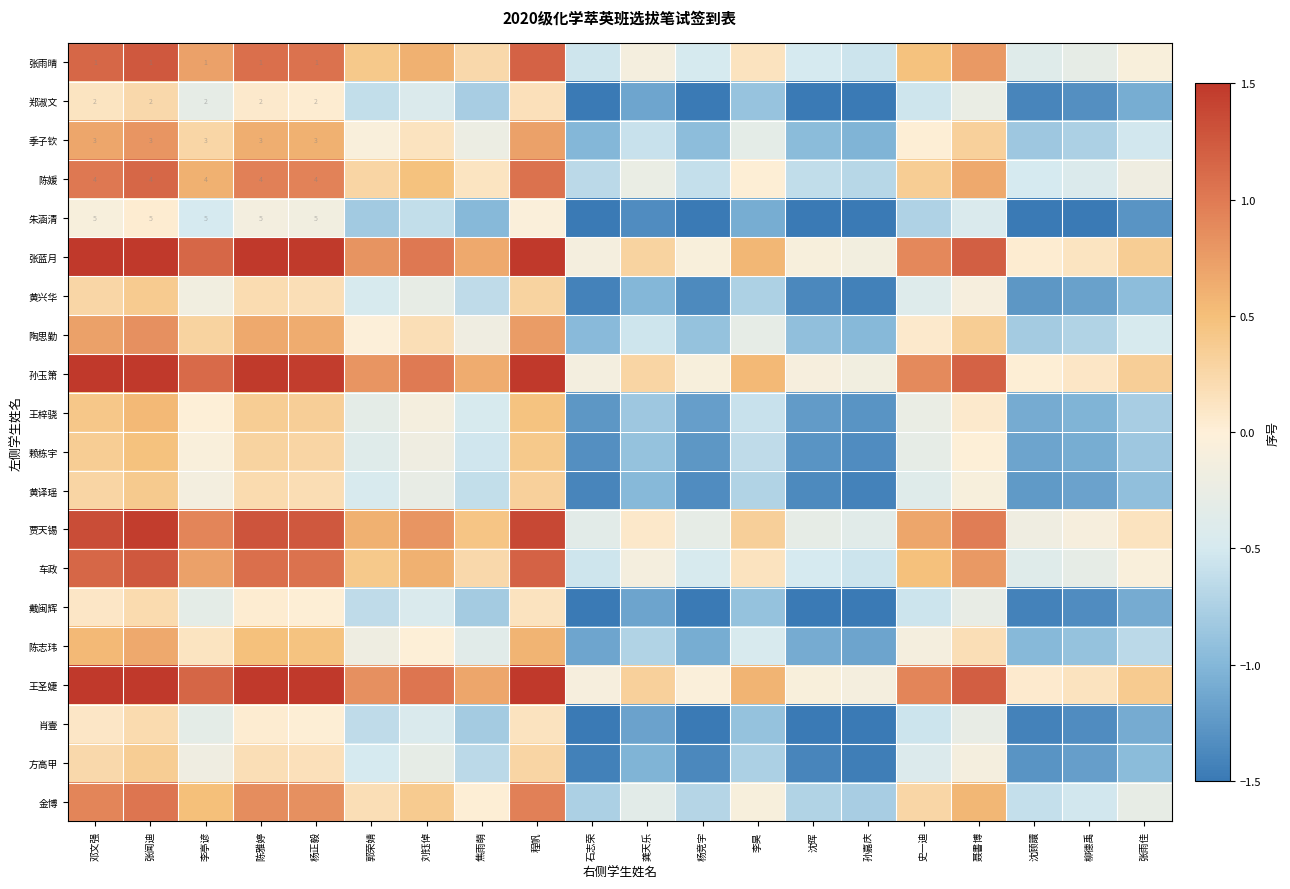

Count the number of data series in this chart.

20